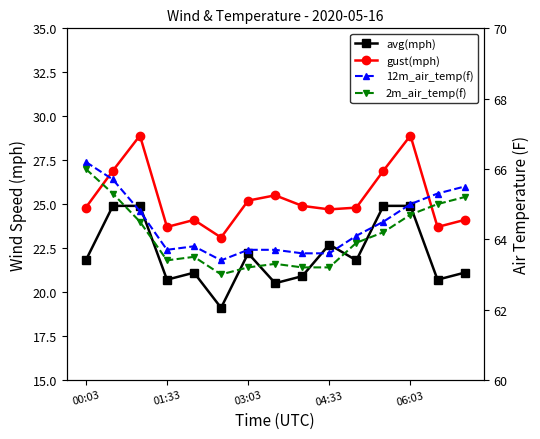

True or false: gust(mph) has more than 0 points higher than both neighbors.

True